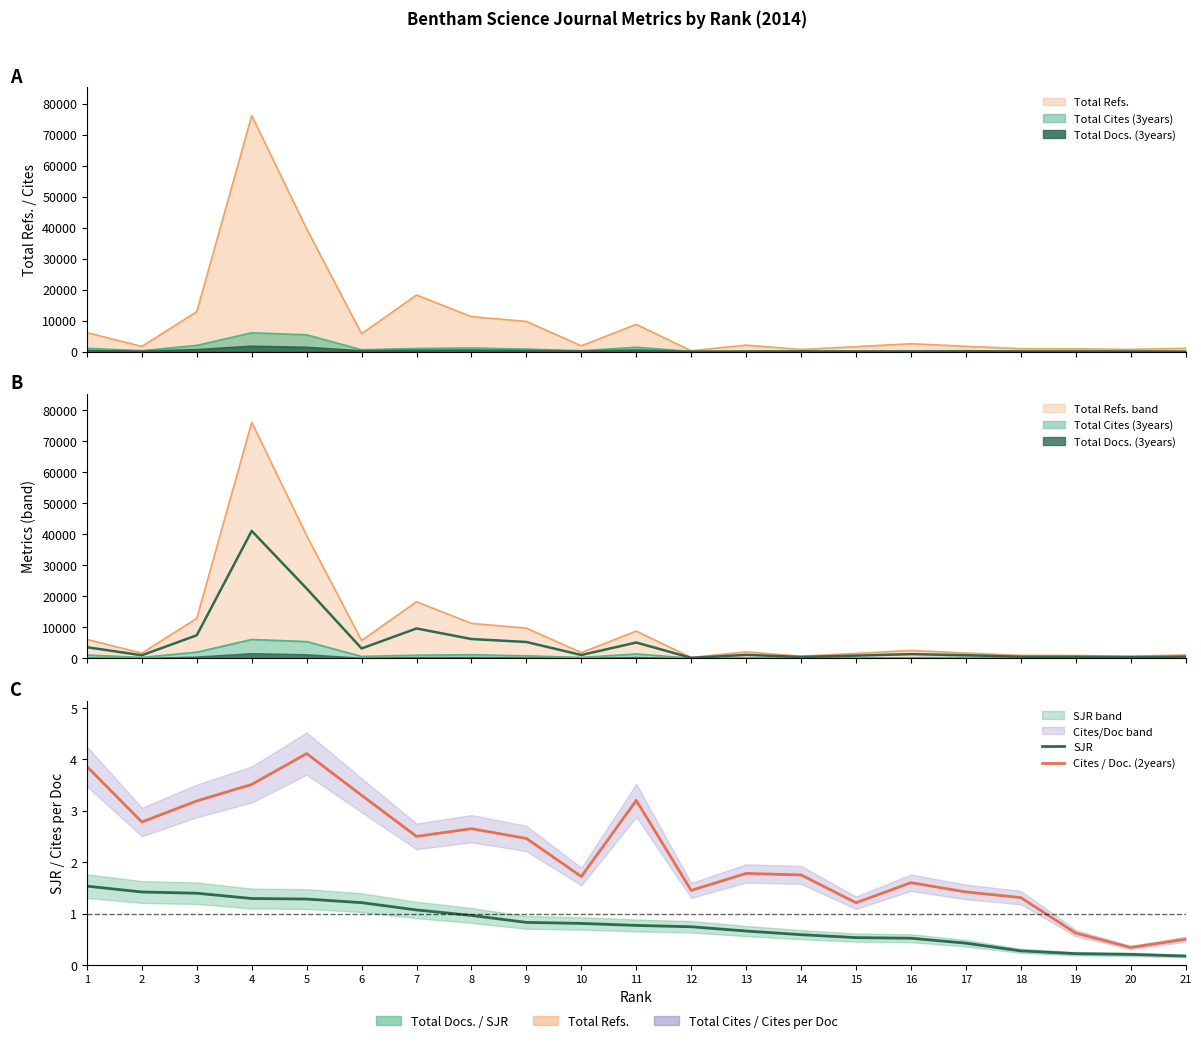

What is the value of the SJR point at the 12th from the left?

0.7